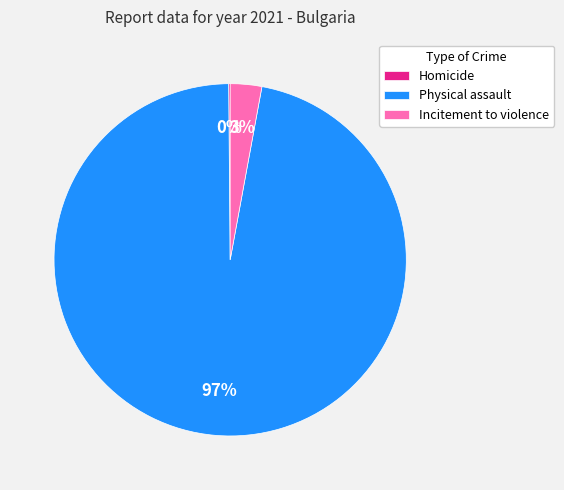

Between Physical assault and Incitement to violence, which is larger?

Physical assault